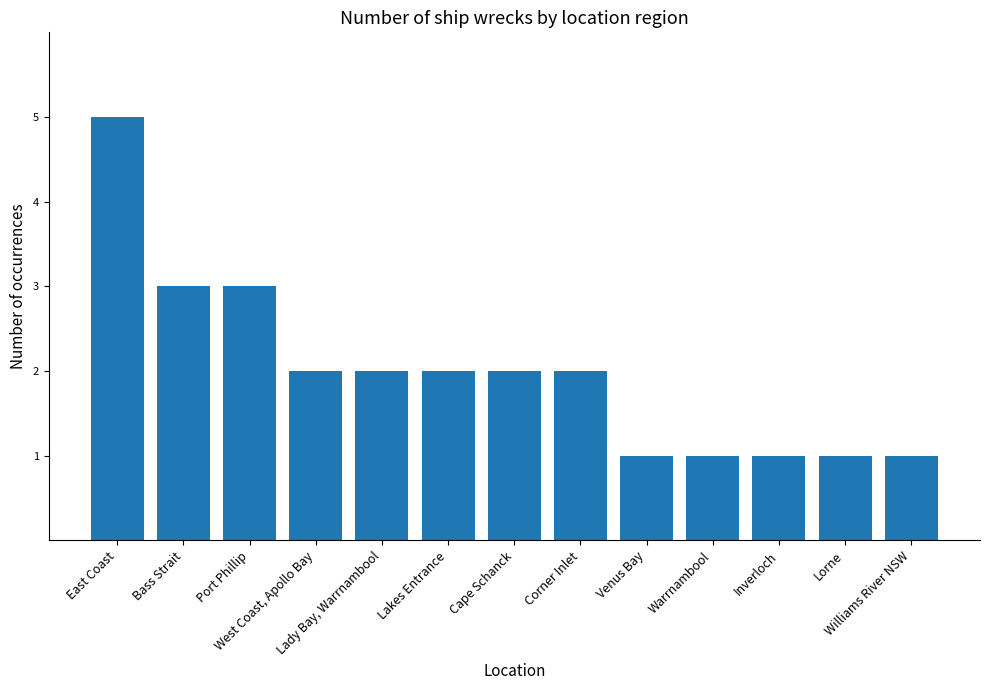

Count the values in the range 1 to 2.

10